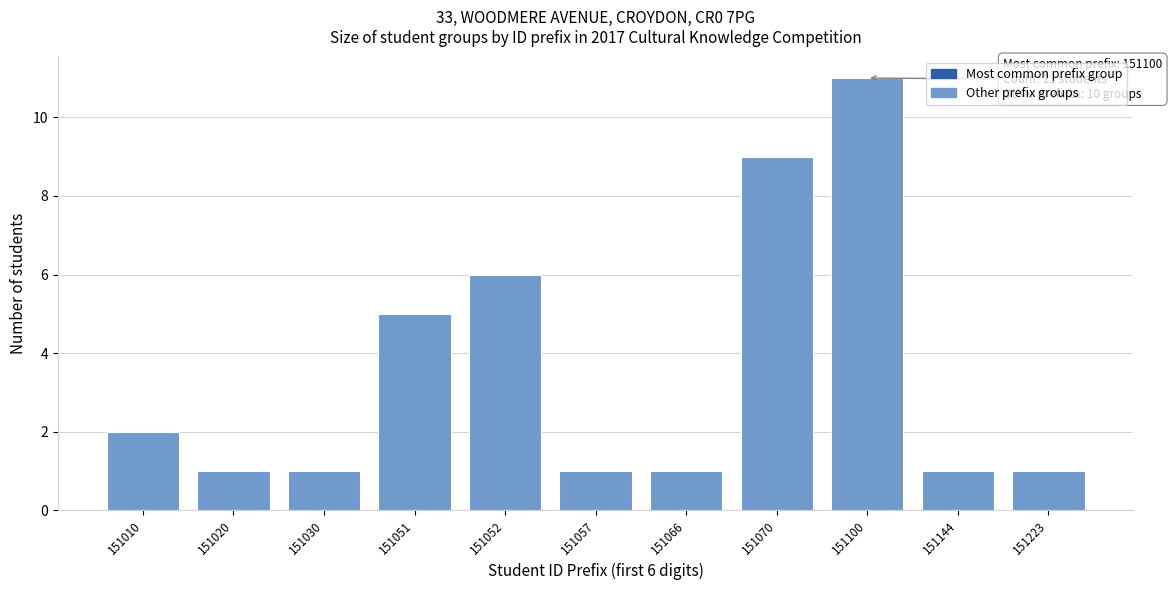

Reading left to right, what are all the values shown in this chart?

151010=2	151020=1	151030=1	151051=5	151052=6	151057=1	151066=1	151070=9	151100=11	151144=1	151223=1